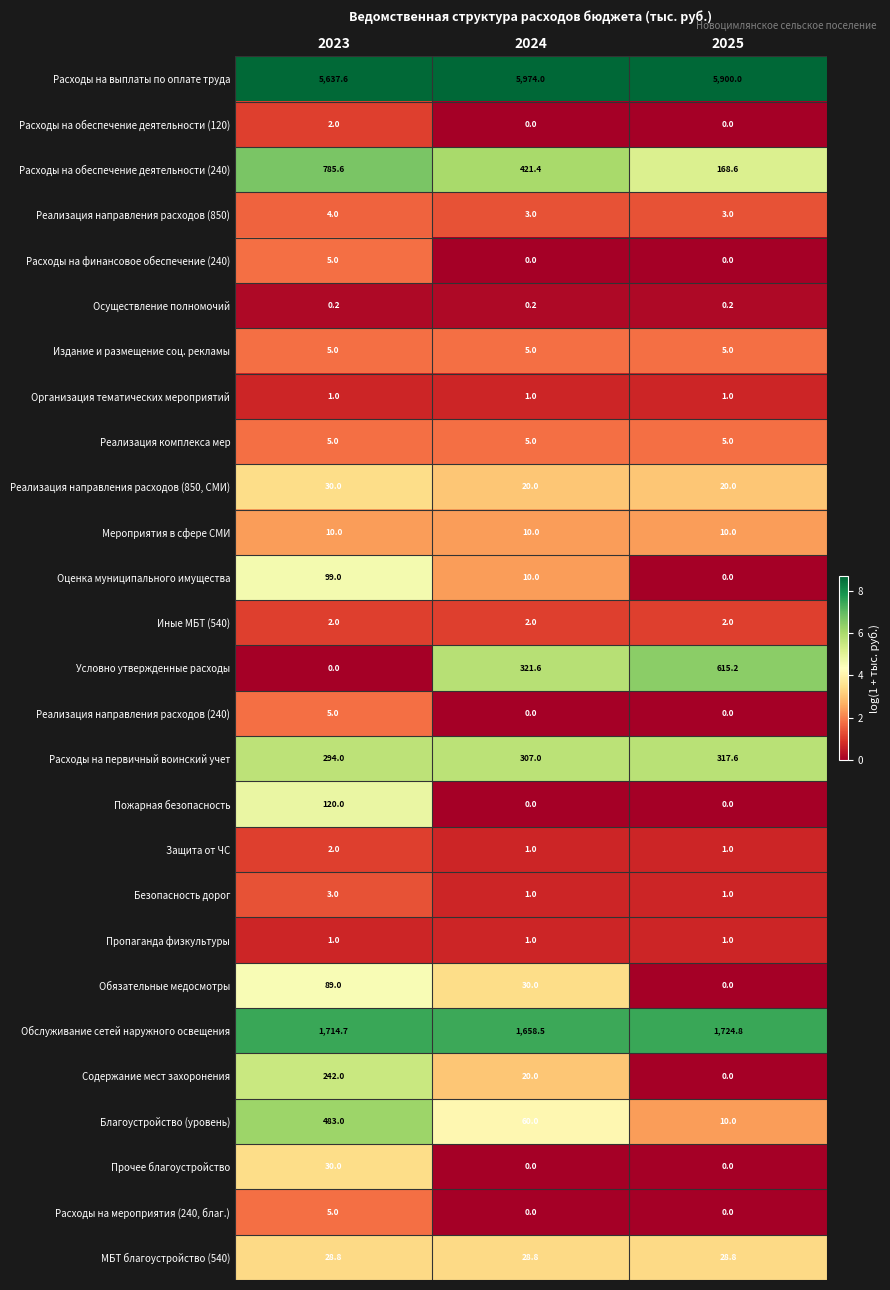

At which category is the sum across all series the highest?

2023